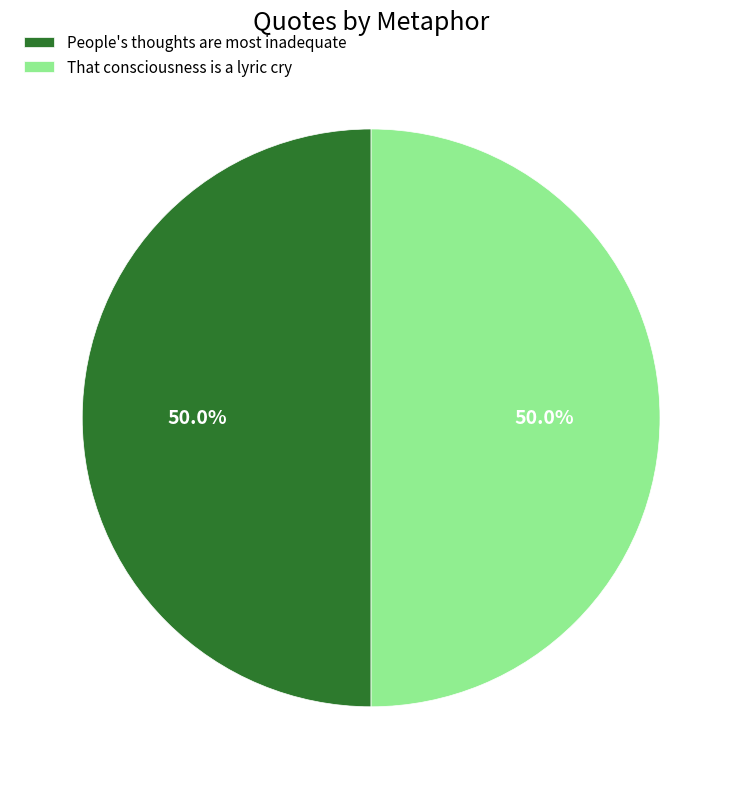

How many segments does this pie chart have?

2